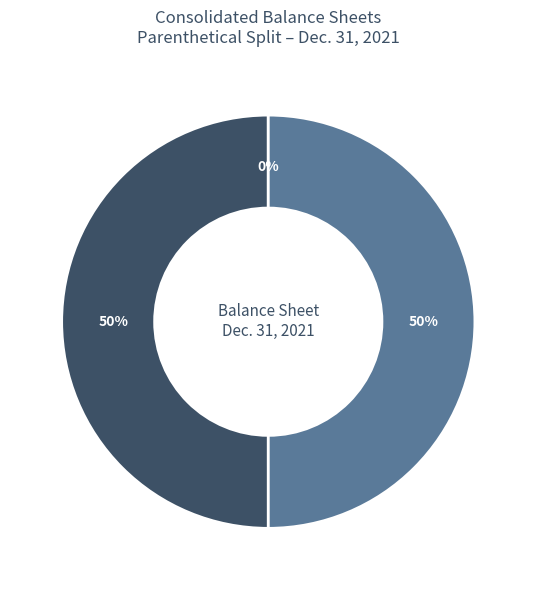

To the nearest percent, what is the difference between the largest and smallest slice percentages?

50%